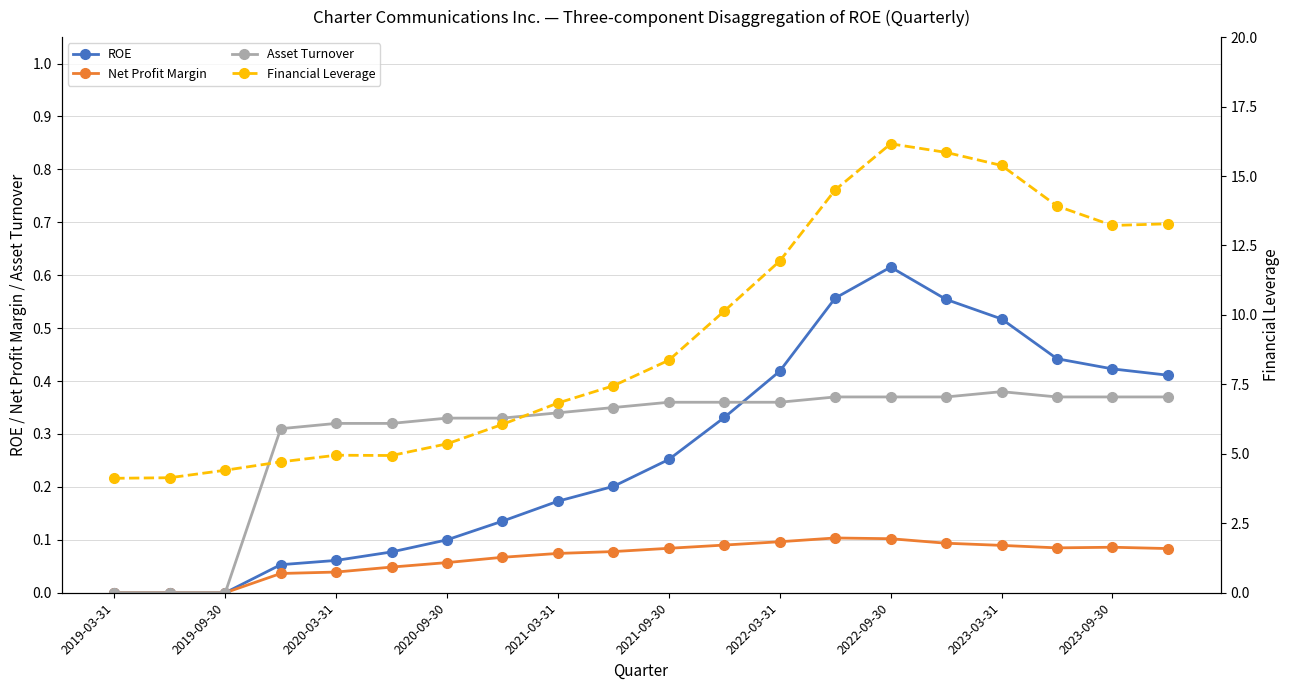

Is it true that ROE equals 0.4 at 19?

True